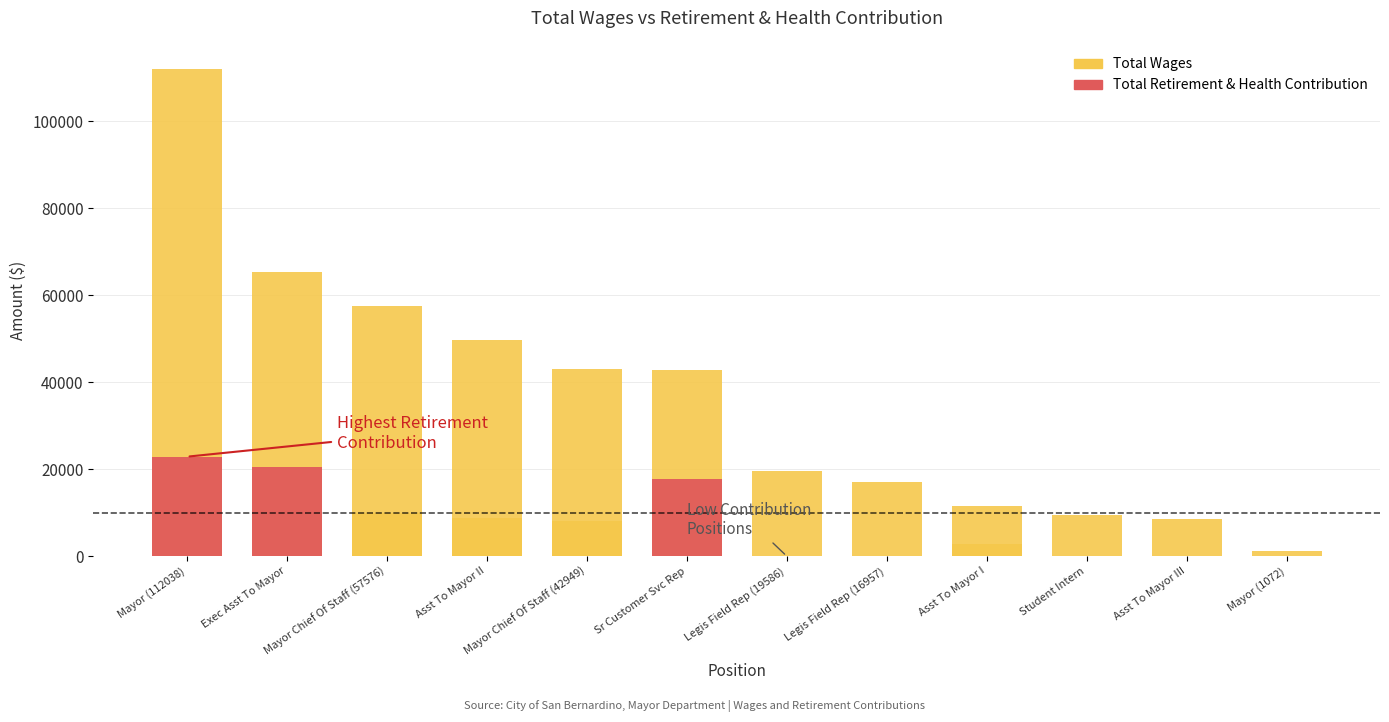

What is the difference between the second highest and second lowest values in the Total Wages series?

56755